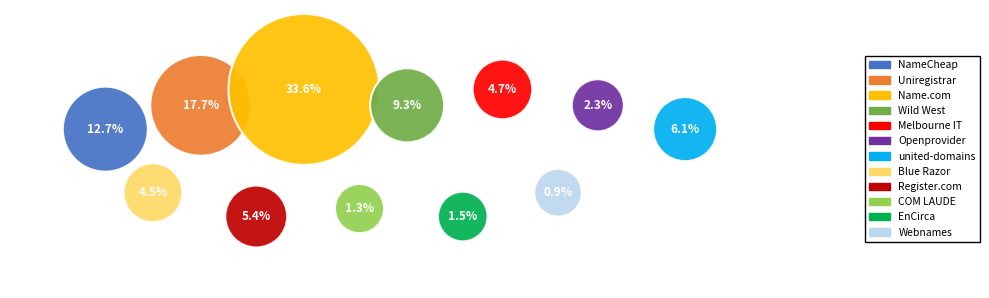

How many slices are in this pie chart?

12